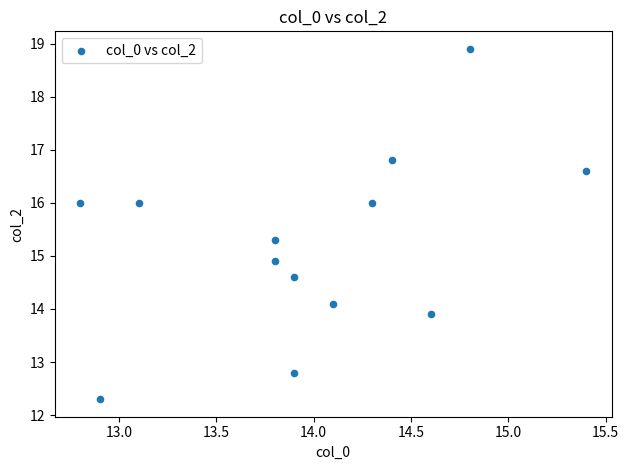

What is the range of X values (max minus min)?

2.6